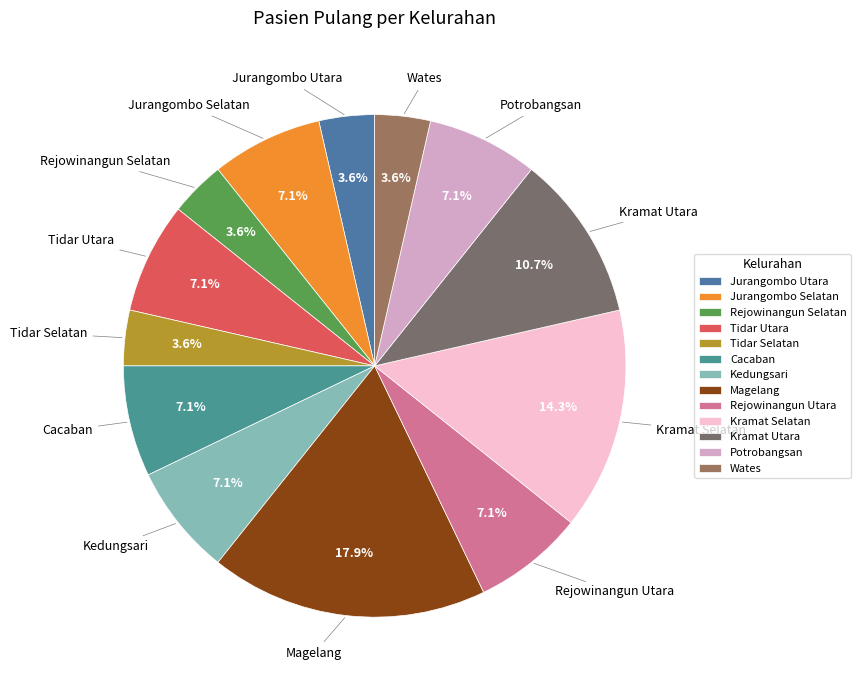

The Cacaban slice represents 7% of the pie. True or false?

True